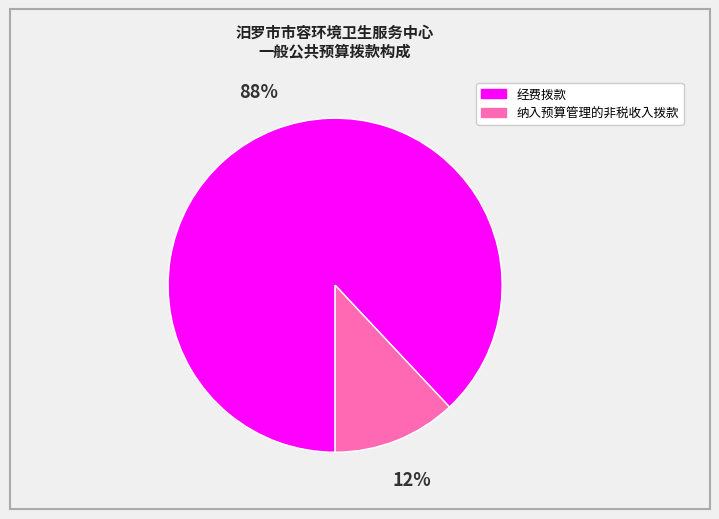

What is the majority slice?

经费拨款